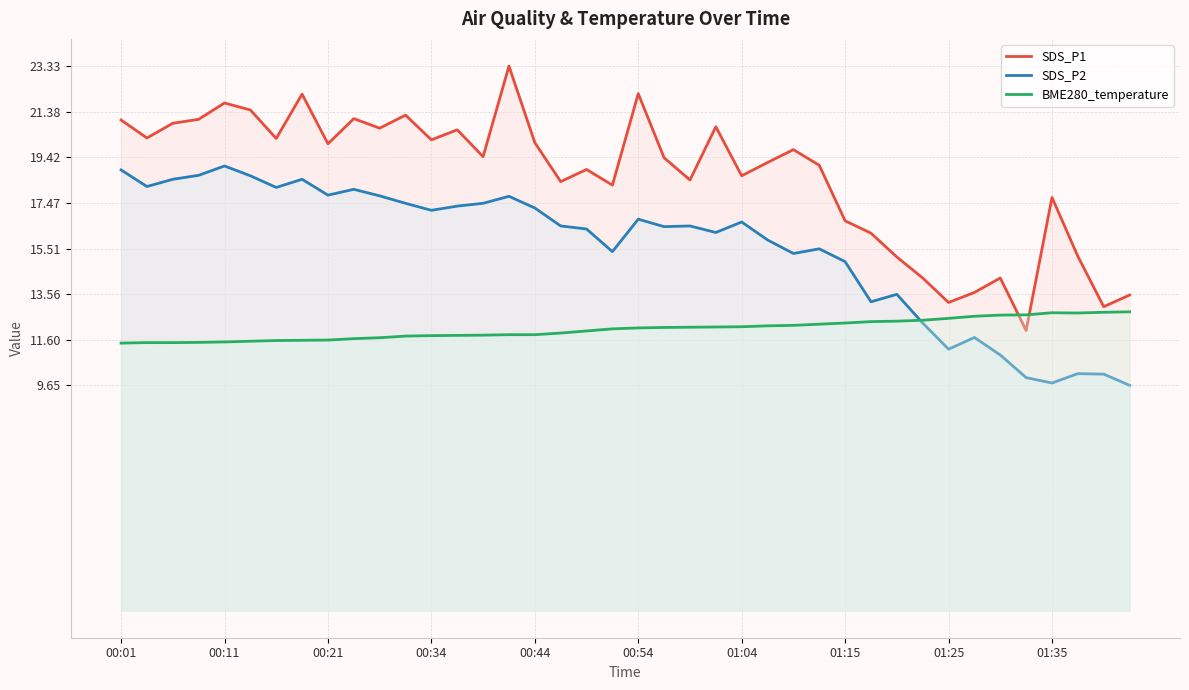

List the series in order of their overall mean, highest first.

SDS_P1, SDS_P2, BME280_temperature